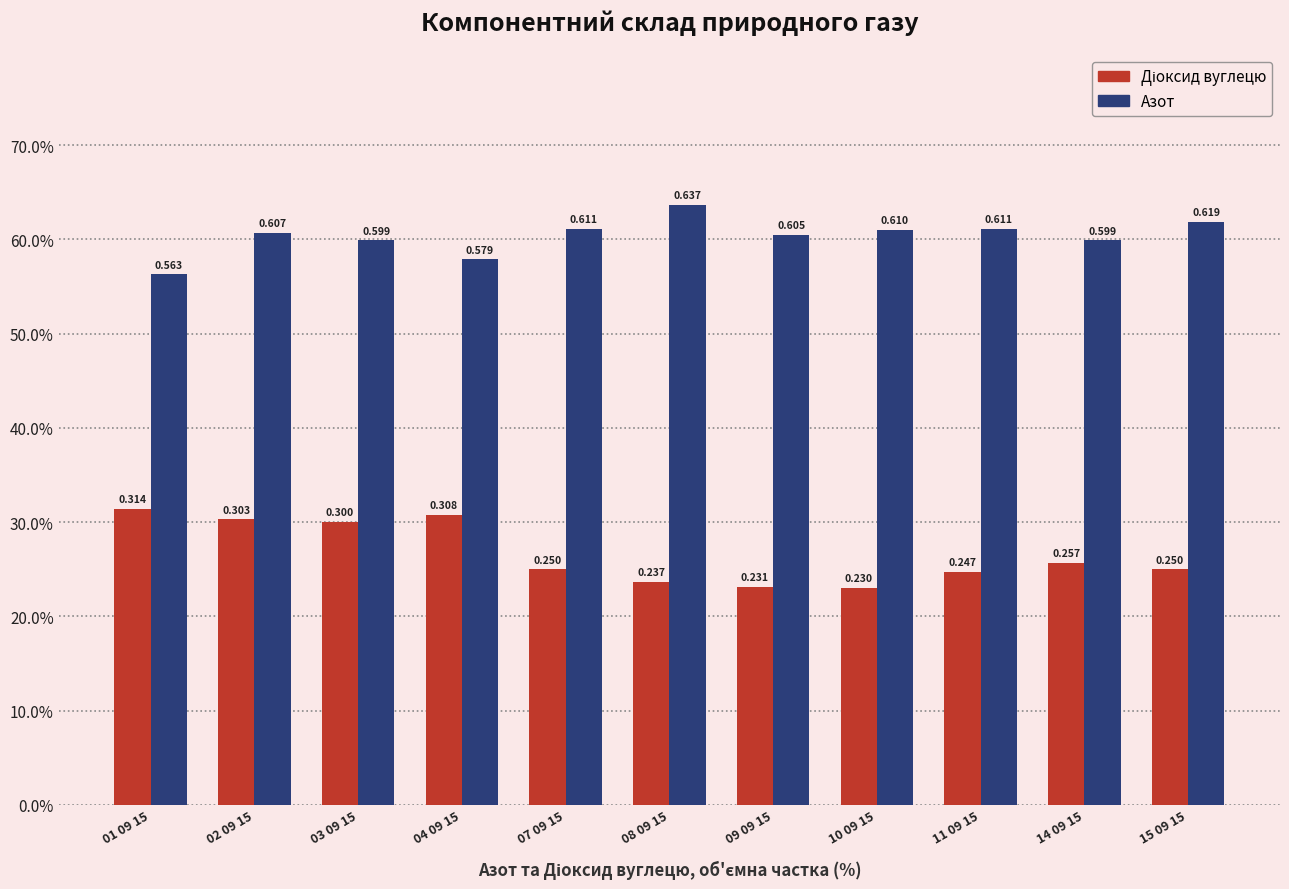

Reading right to left, list all the values displayed in this chart.

Діоксид вуглецю: 15 09 15=0.2	14 09 15=0.3	11 09 15=0.2	10 09 15=0.2	09 09 15=0.2	08 09 15=0.2	07 09 15=0.2	04 09 15=0.3	03 09 15=0.3	02 09 15=0.3	01 09 15=0.3
Азот: 15 09 15=0.6	14 09 15=0.6	11 09 15=0.6	10 09 15=0.6	09 09 15=0.6	08 09 15=0.6	07 09 15=0.6	04 09 15=0.6	03 09 15=0.6	02 09 15=0.6	01 09 15=0.6